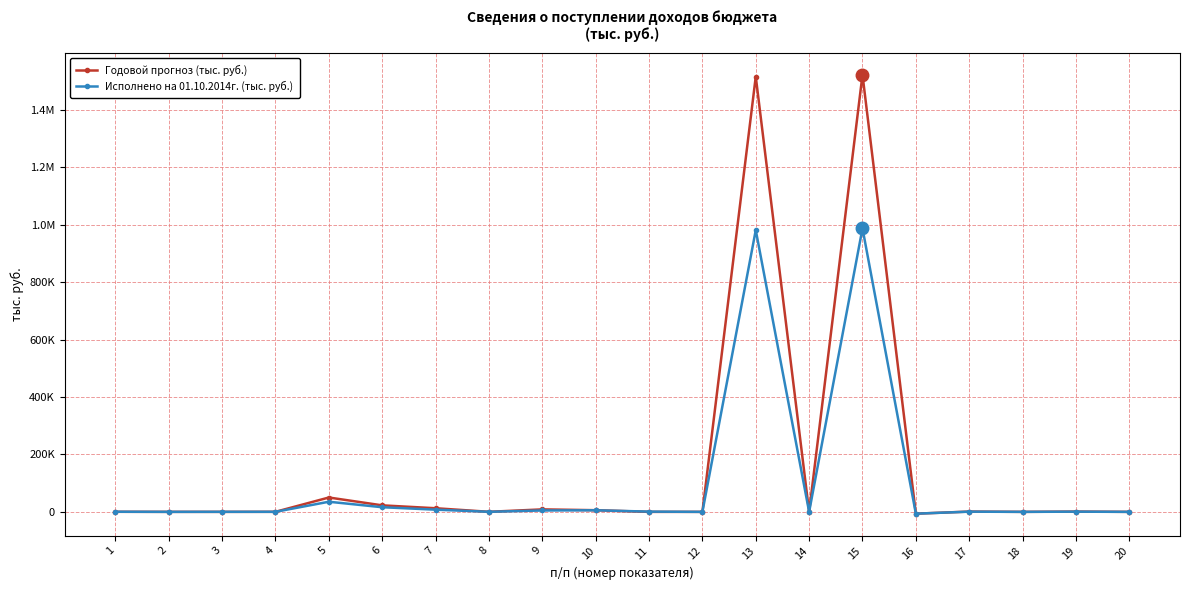

Where does the Годовой прогноз (тыс. руб.) series first go above 242?

1